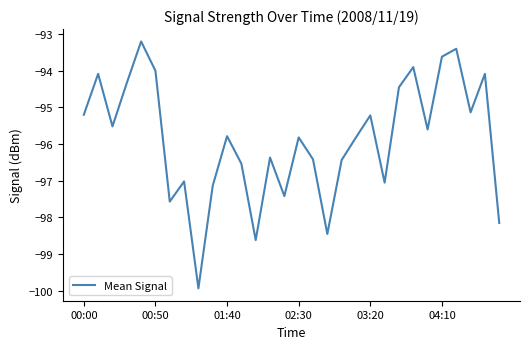

What is the average value?

-95.9